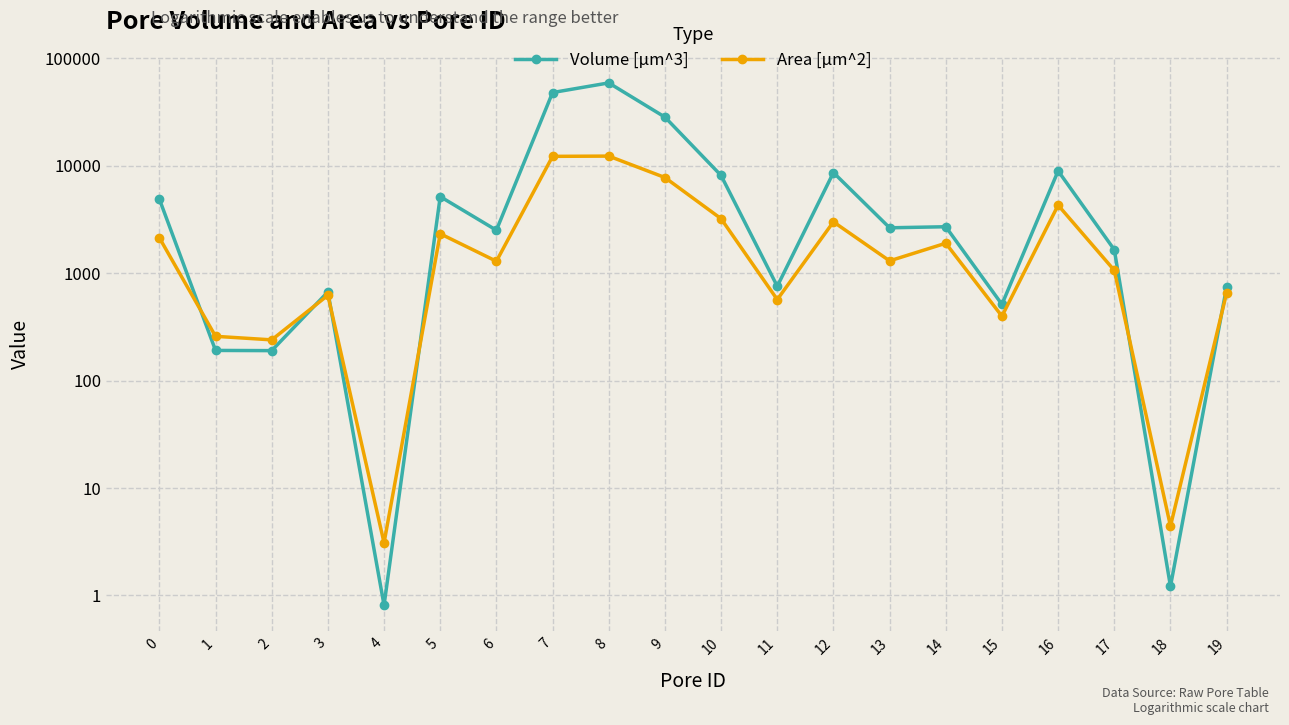

What is the difference between the second highest and second lowest values in the Volume [µm^3] series?

47978.1